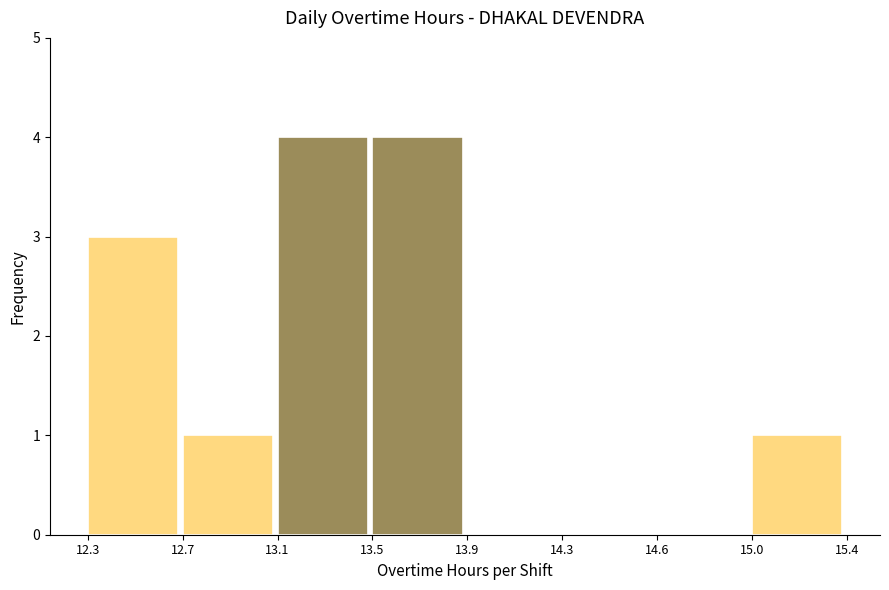

Reading left to right, extract all data points from this chart.

12.3=3	12.7=1	13.1=4	13.5=4	13.9=0	14.3=0	14.6=0	15.0=1